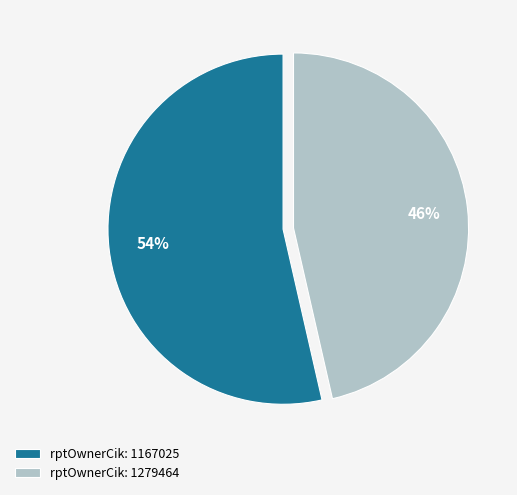

Which slice is the largest?

rptOwnerCik: 1167025